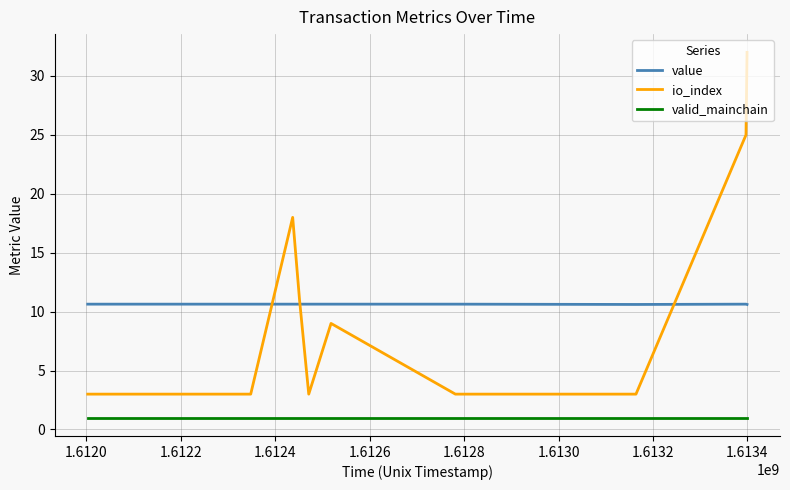

Count the number of data series in this chart.

3